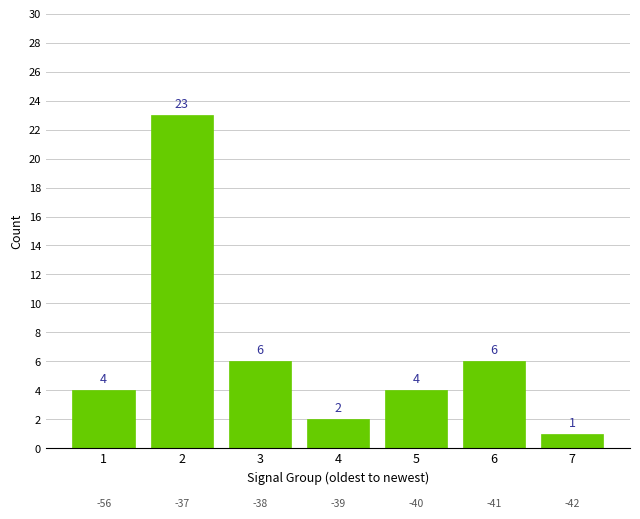

What is the change in value from 2 to 4?

-21